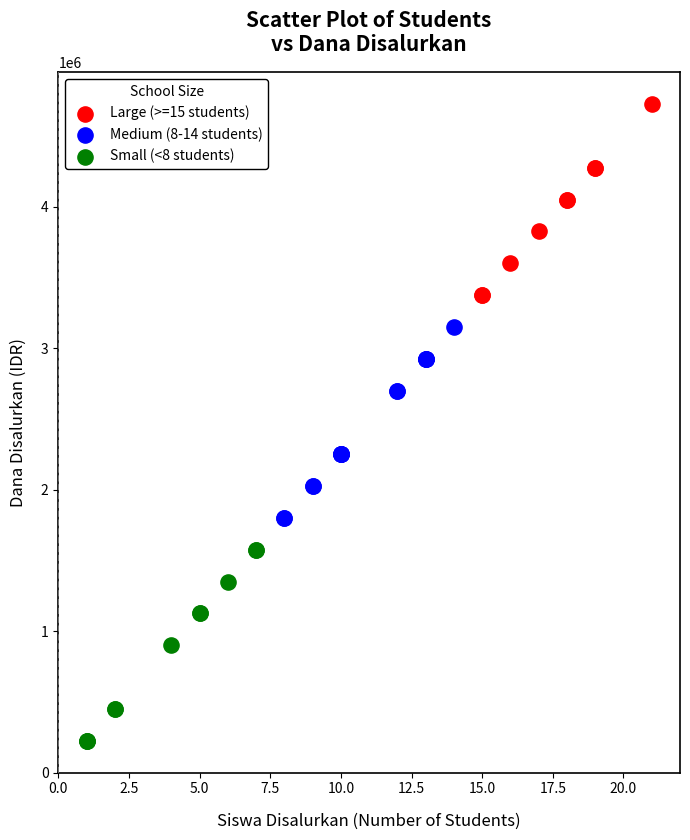

Which series reaches the maximum Y coordinate?

Large (>=15 students)